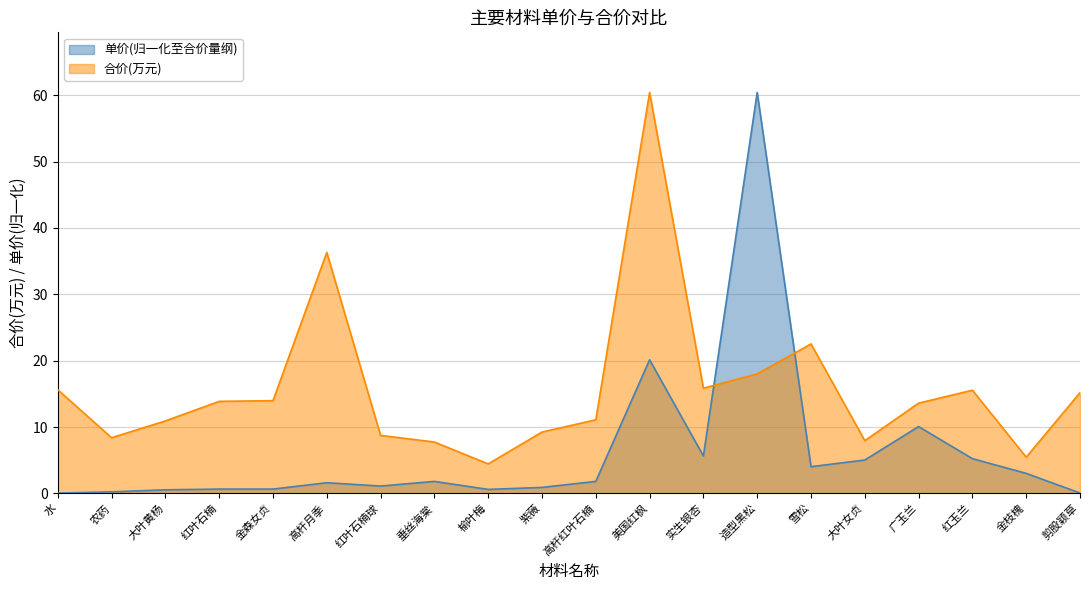

What position from the left is 大叶女贞?

16